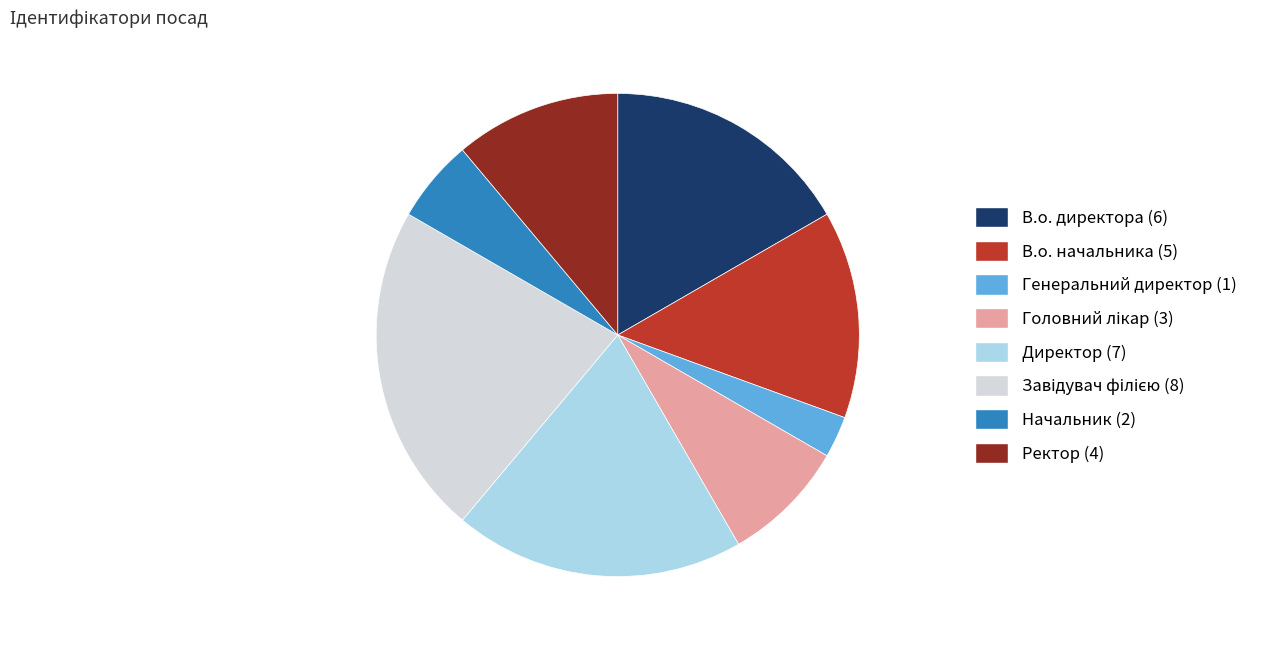

Is the sum of В.о. директора and В.о. начальника greater than half?

No